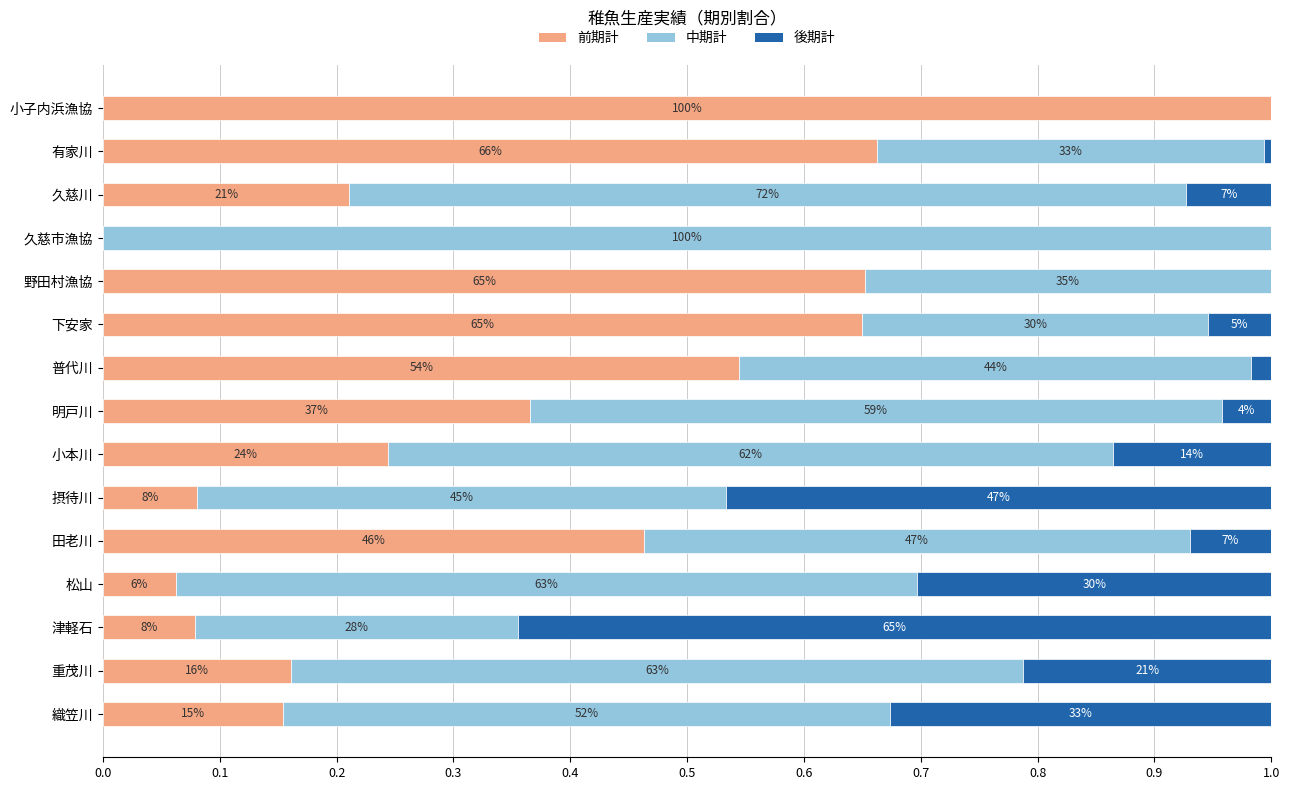

What are all the series names shown in the legend?

前期計, 中期計, 後期計